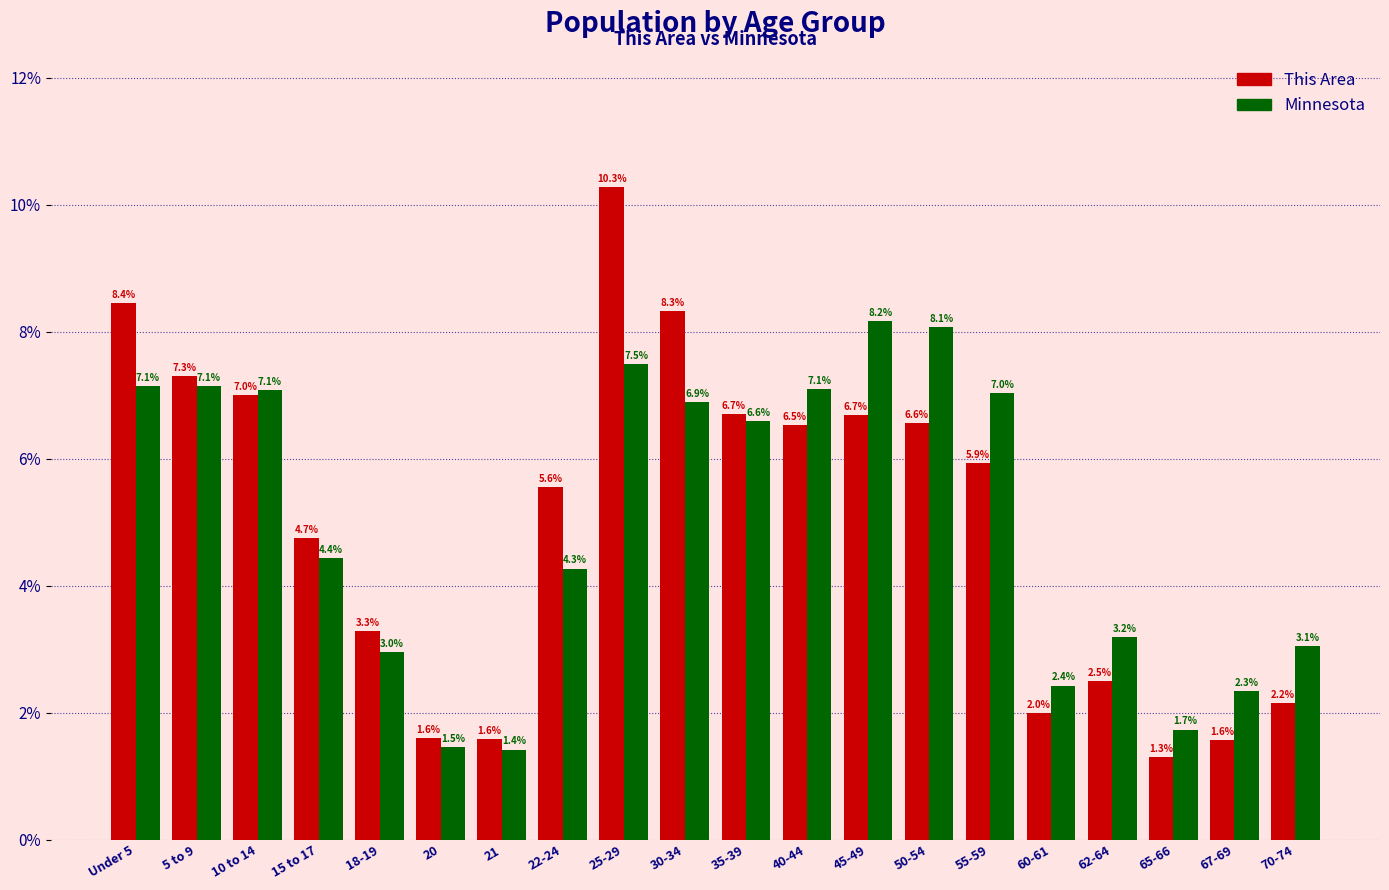

Rank the series at 40-44 from highest to lowest value.

Minnesota, This Area